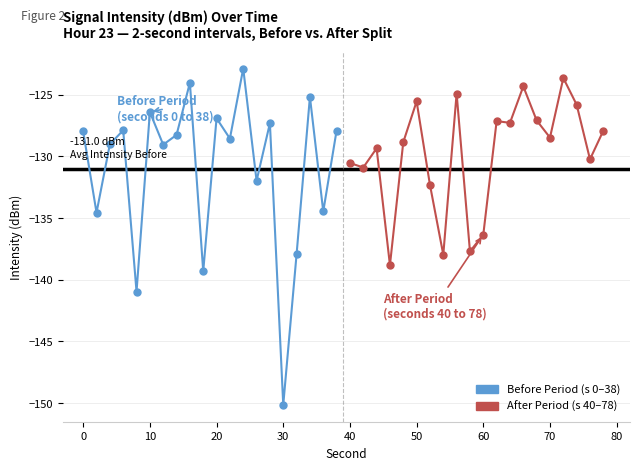

How many lines are shown in the chart?

2